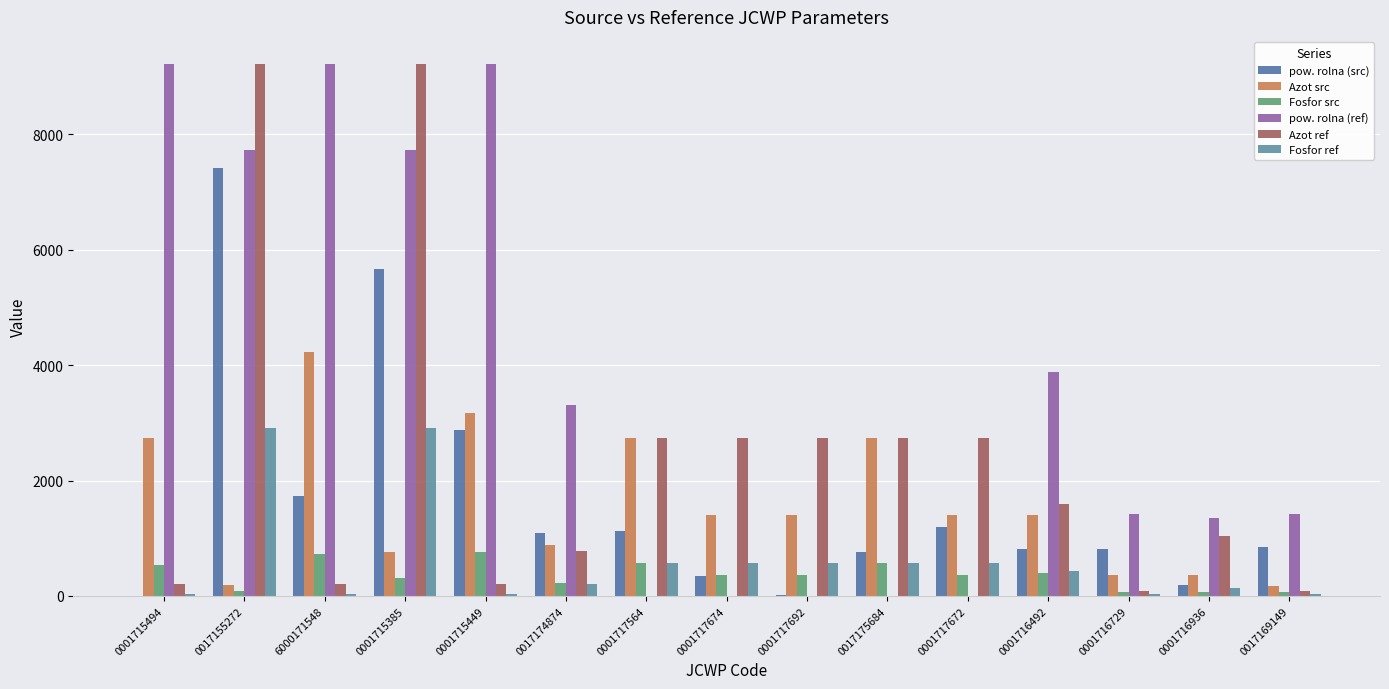

Between 0001715494 and 0001715385, which series saw the biggest shift?

Azot ref